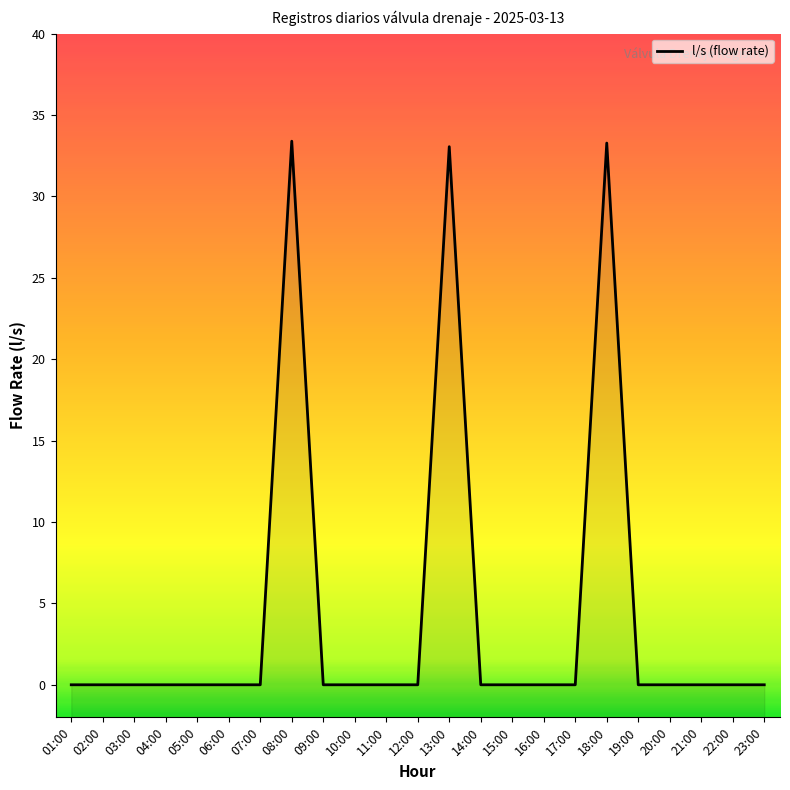

At which category does the chart reach its peak across all series?

08:00